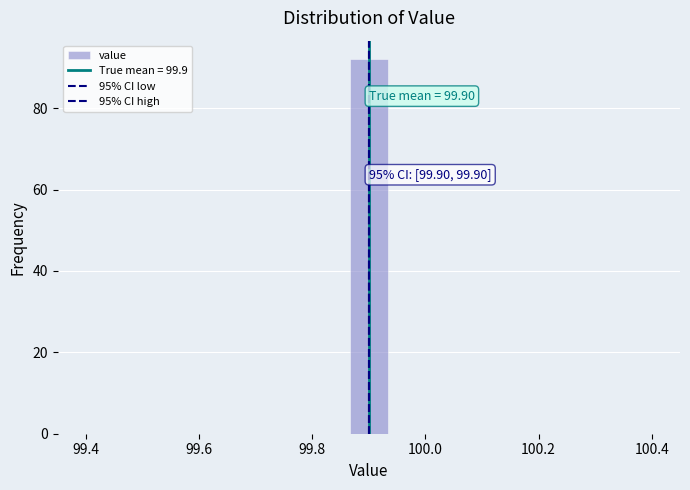

Read against the x-axis, roughly where is the centre of the tallest bar?

99.90